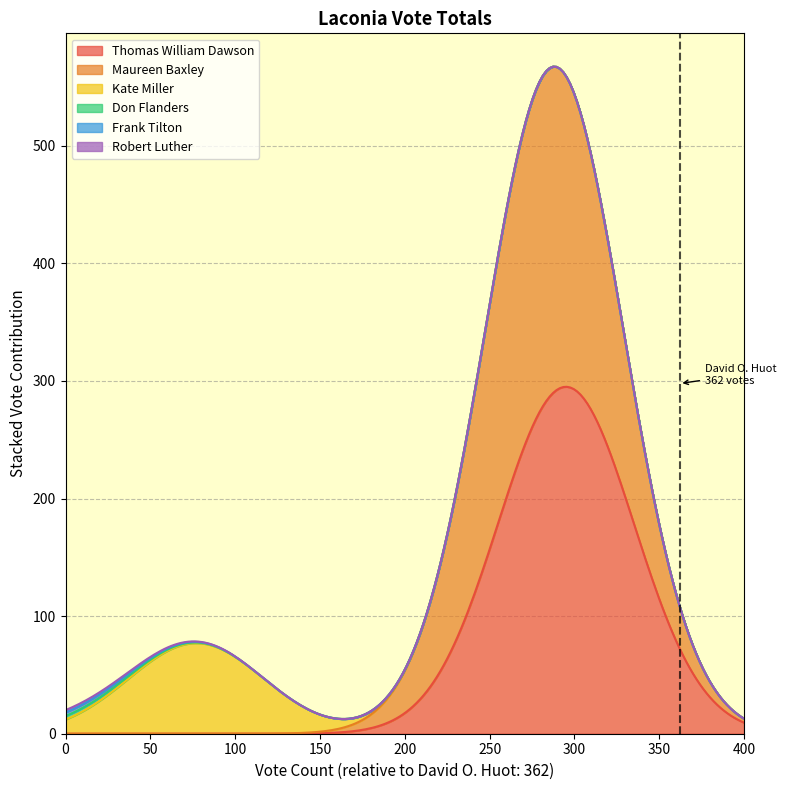

Count the values in the range 0 to 1.

2